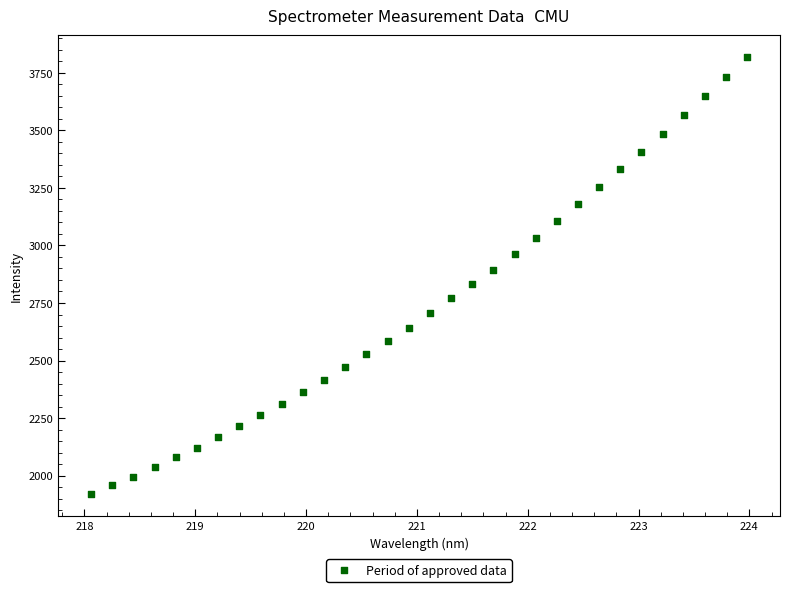

What is the range of X values (max minus min)?

5.9